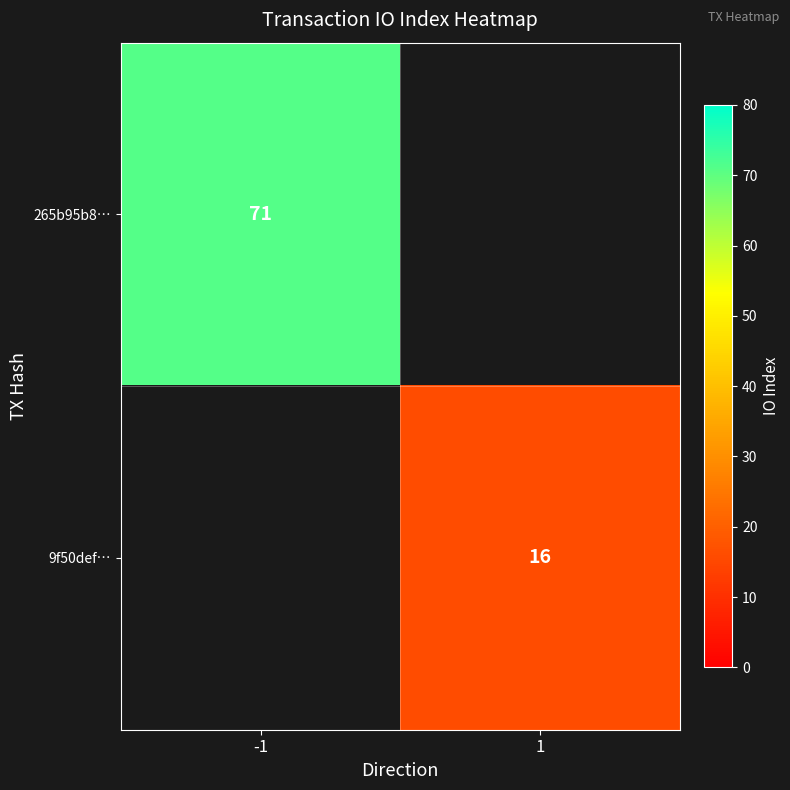

The value of 9f50def… at 1 is 16. True or false?

True